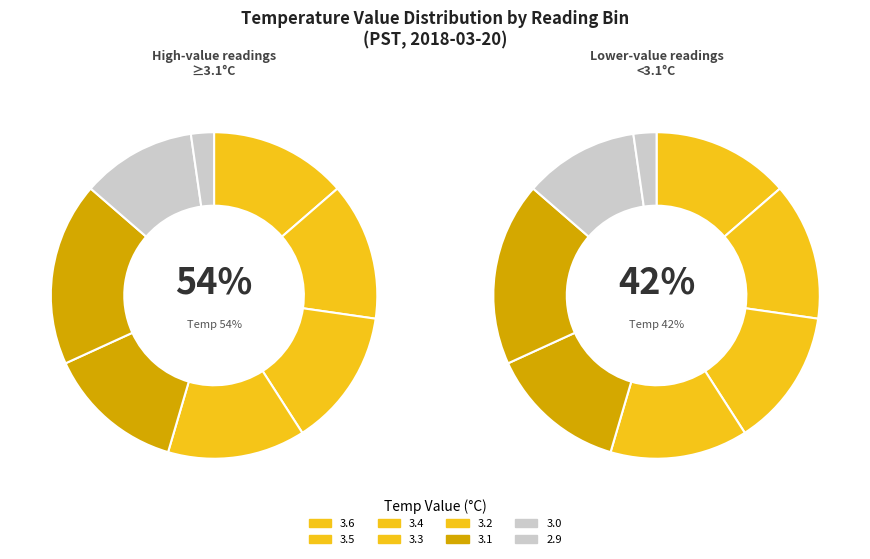

The 7 slice represents 9% of the pie. True or false?

True